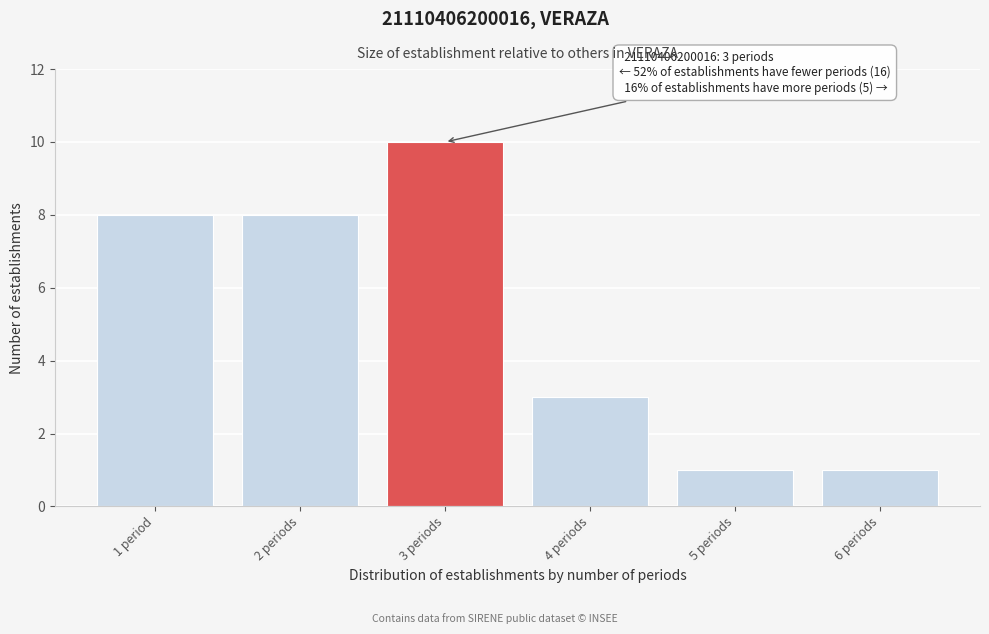

Reading left to right, extract all data points from this chart.

8	8	10	3	1	1